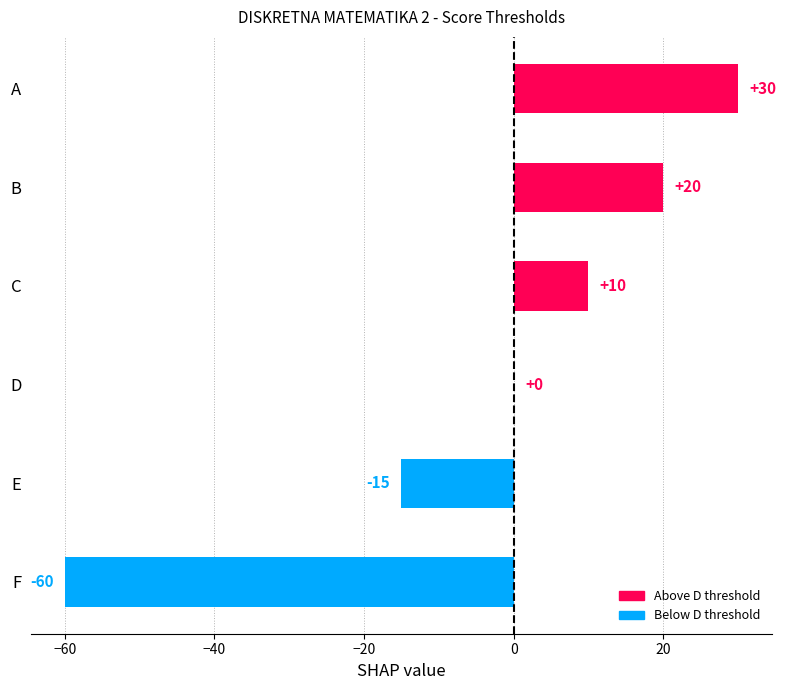

Between F and E, which is larger?

E